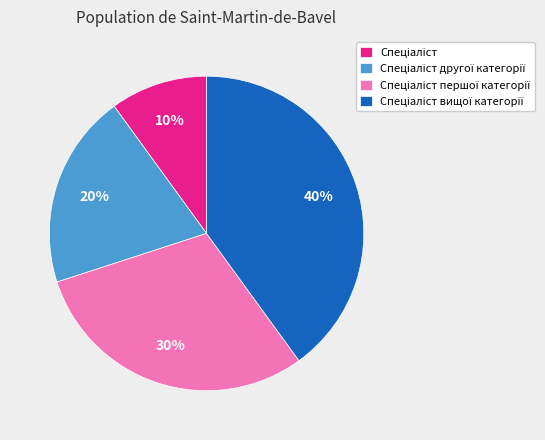

Is there any slice that represents more than half of the pie?

No